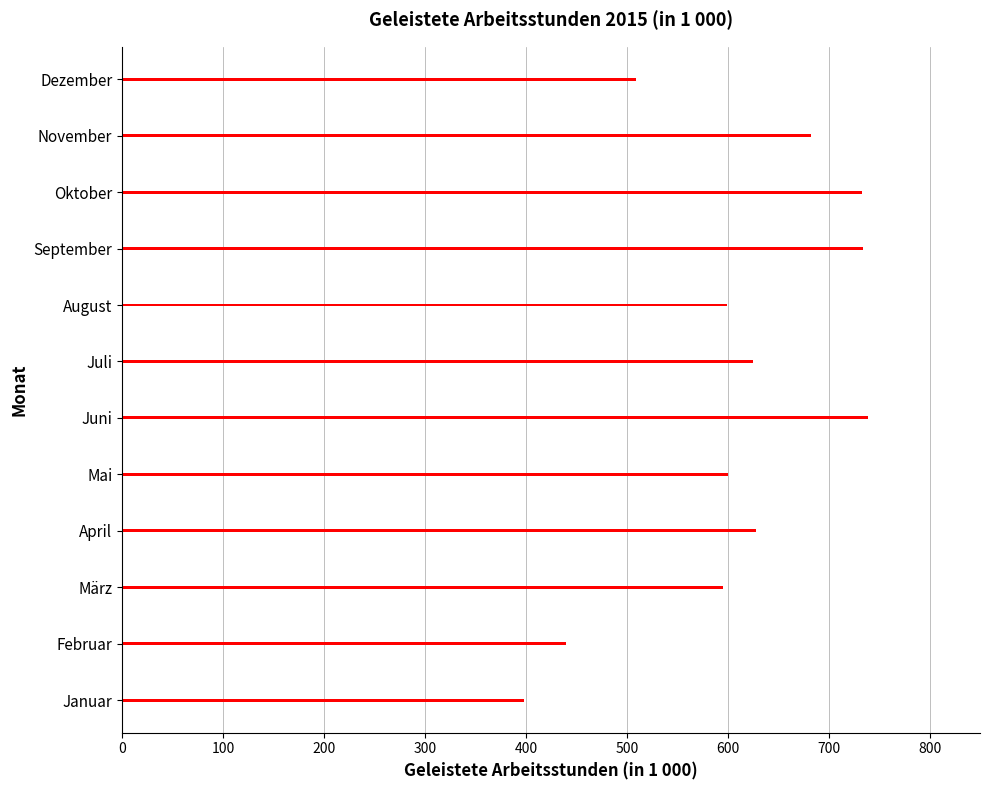

What is the greatest value displayed?

739